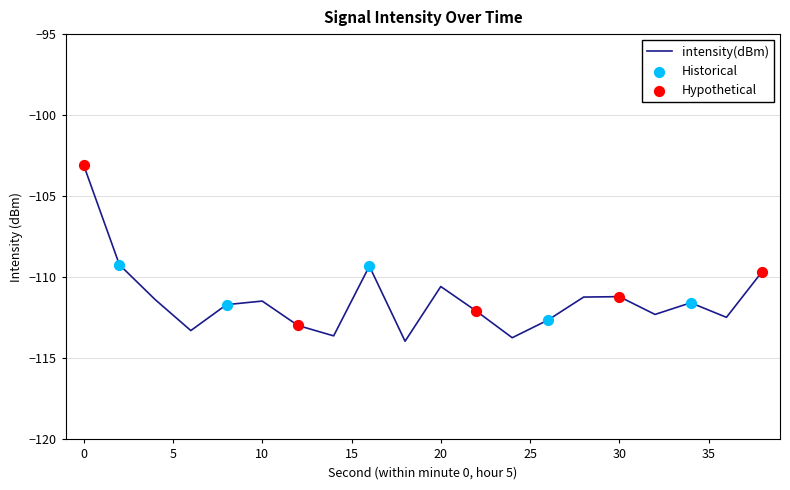

What is the minimum value shown in the chart?

-113.9